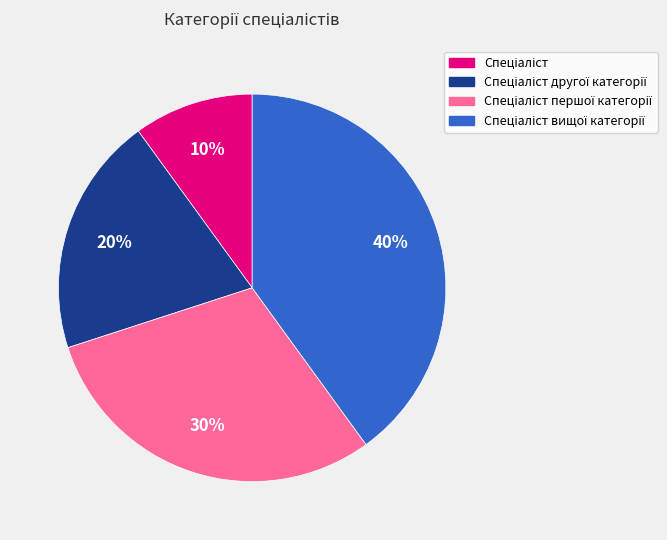

To the nearest percent, what is the difference between the largest and smallest slice percentages?

30%